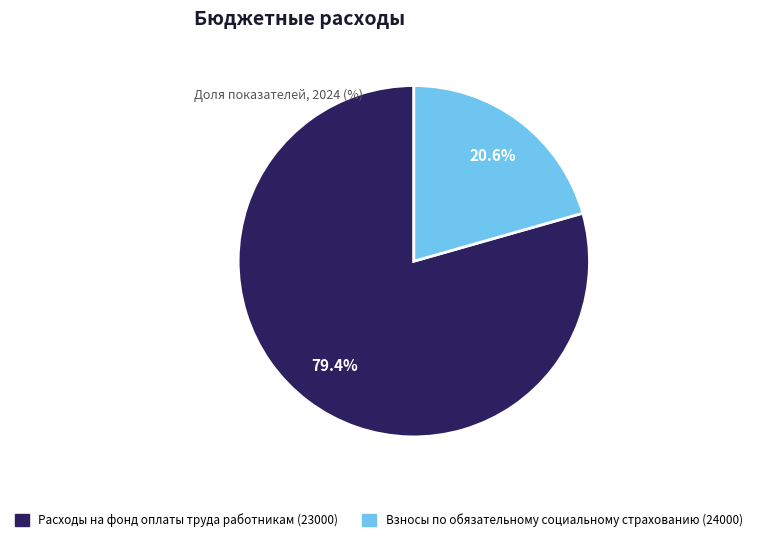

To the nearest percent, what portion does Расходы на фонд оплаты труда работникам (23000) represent?

79%